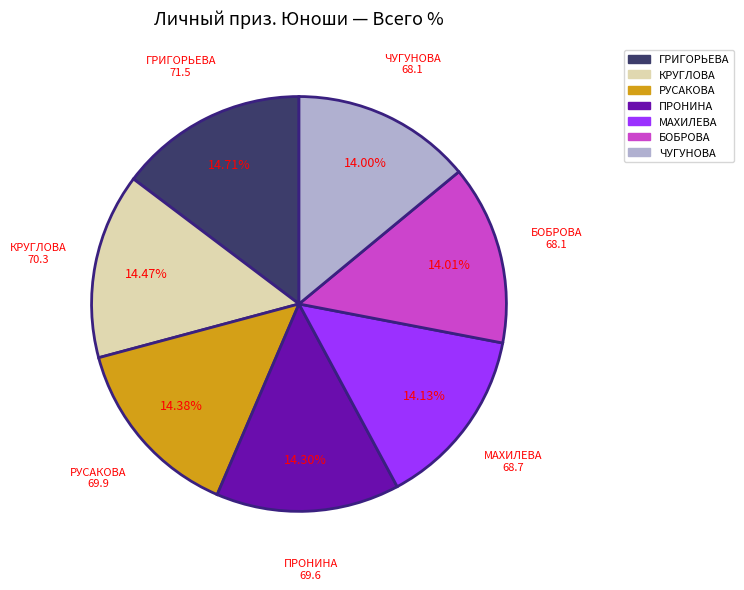

Is there any slice that represents more than half of the pie?

No